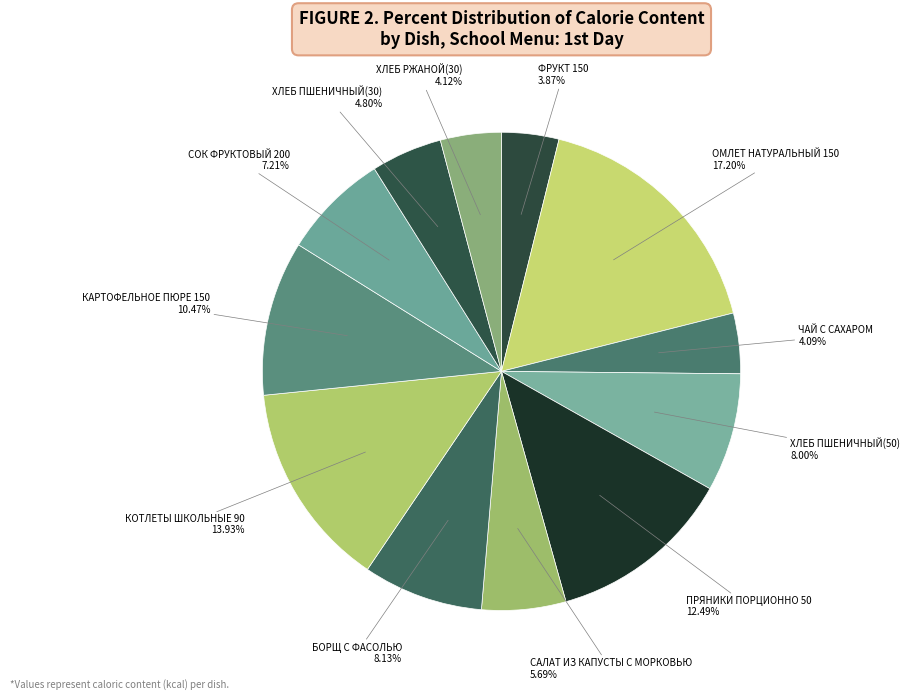

How many segments does this pie chart have?

12